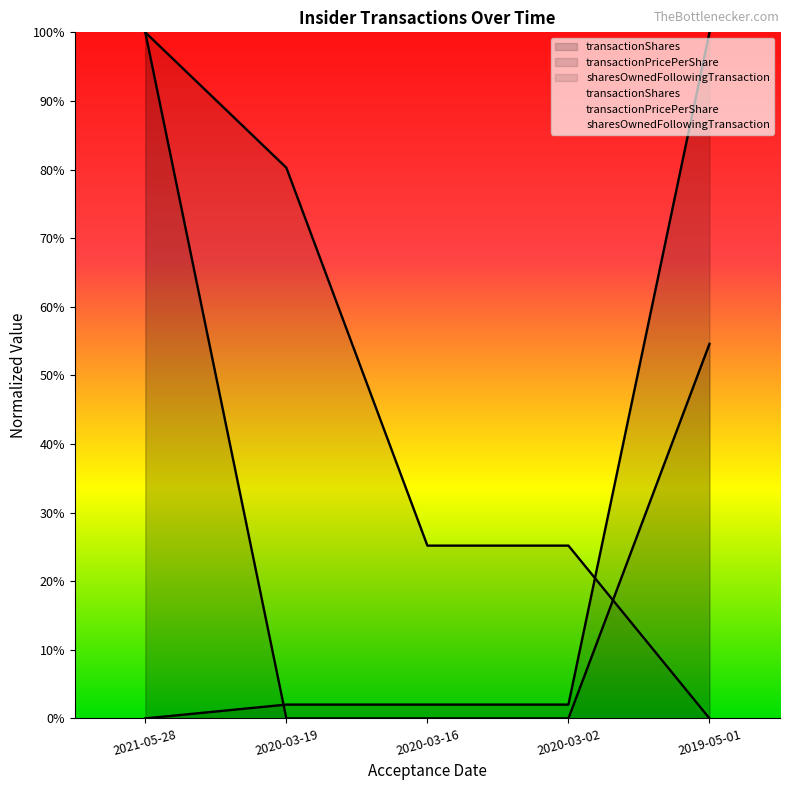

How many positive values does the transactionShares series have?

4